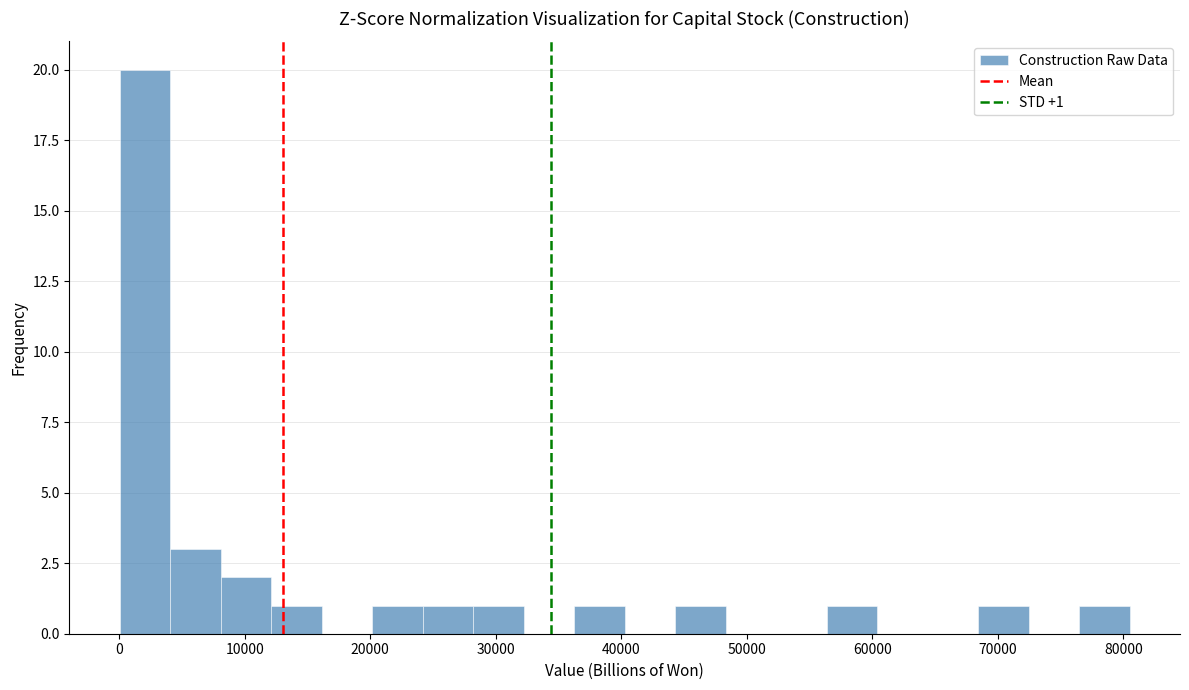

Over which range of the x-axis is the bar tallest?

0 to 4000